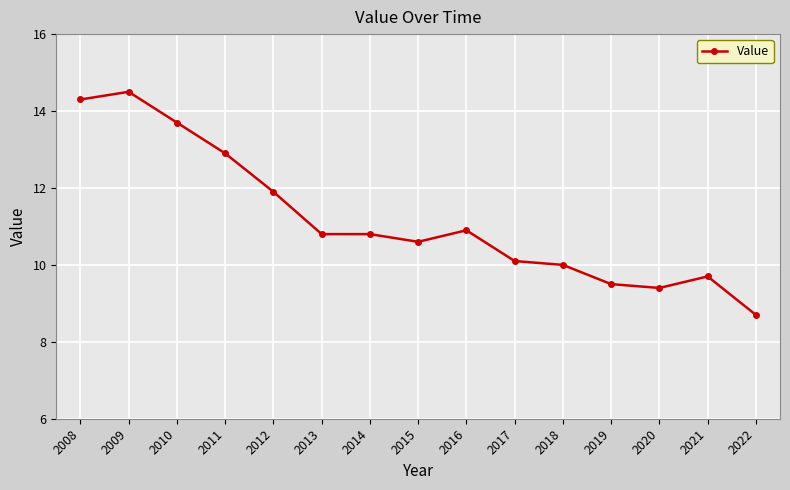

What is the difference between the maximum and second lowest values?

5.1